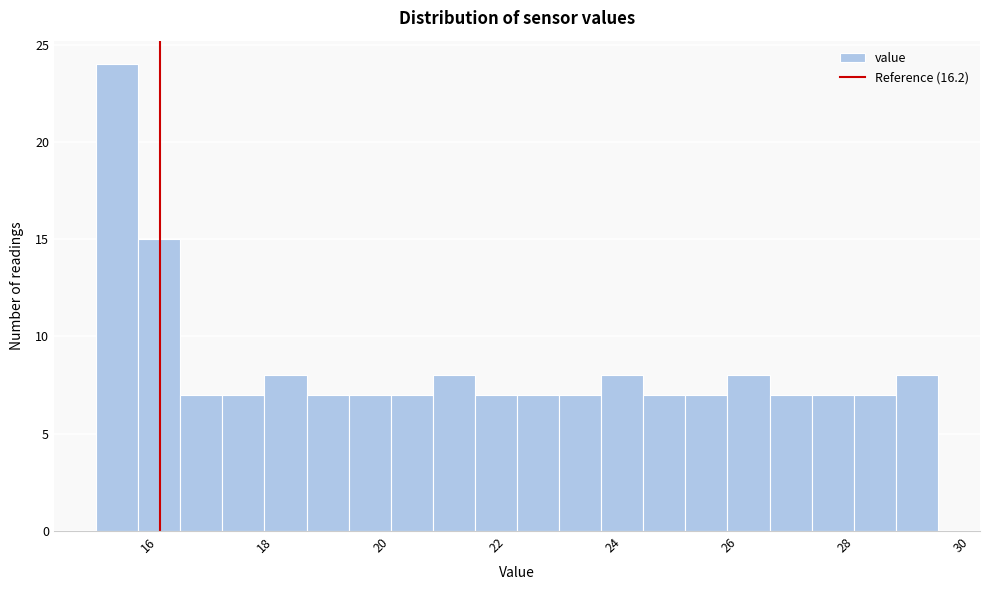

Around what value on the x-axis is the tallest bar? Give the approximate position of its centre, as read against the axis.

15.4